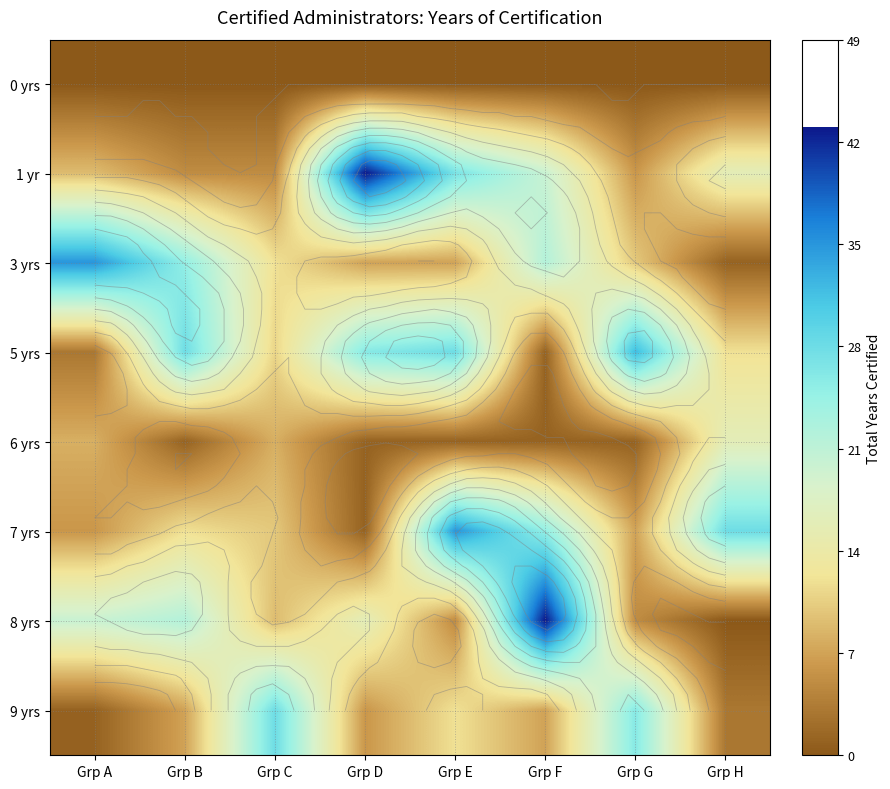

At which category is the sum across all series the highest?

Grp F